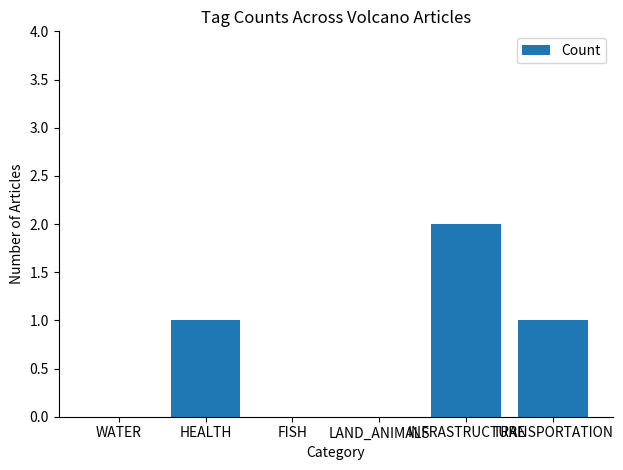

What is the change in value from WATER to INFRASTRUCTURE?

+2